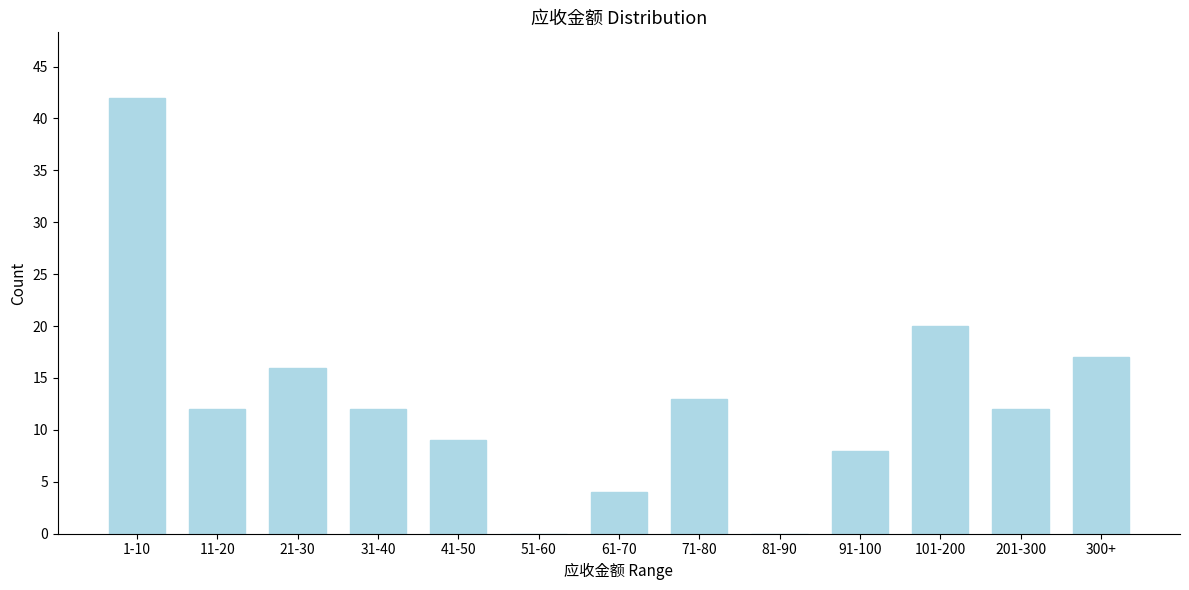

Reading left to right, transcribe all the data shown in this chart.

1-10=42	11-20=12	21-30=16	31-40=12	41-50=9	51-60=0	61-70=4	71-80=13	81-90=0	91-100=8	101-200=20	201-300=12	300+=17